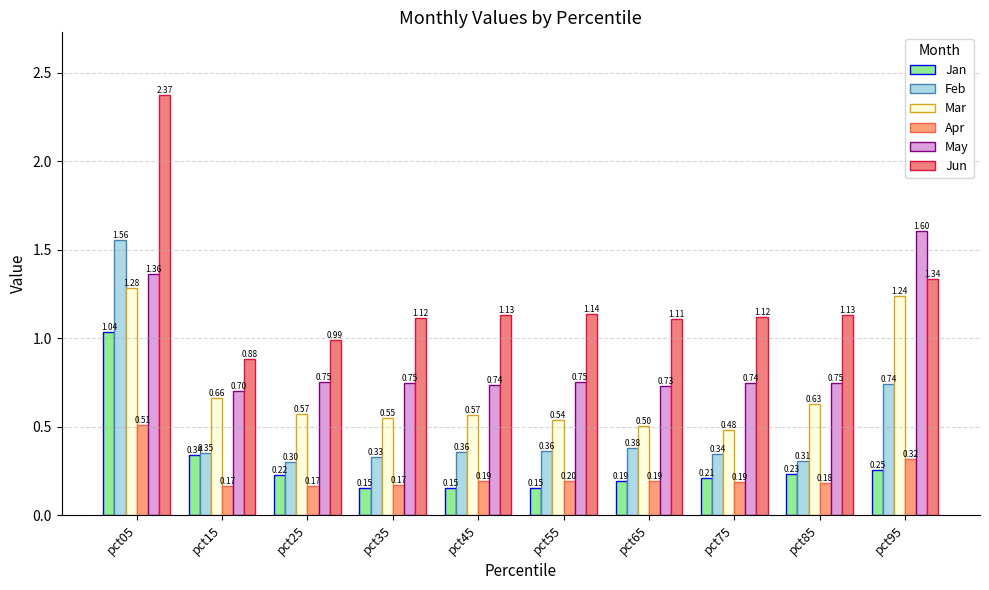

How many bars are there in total?

60